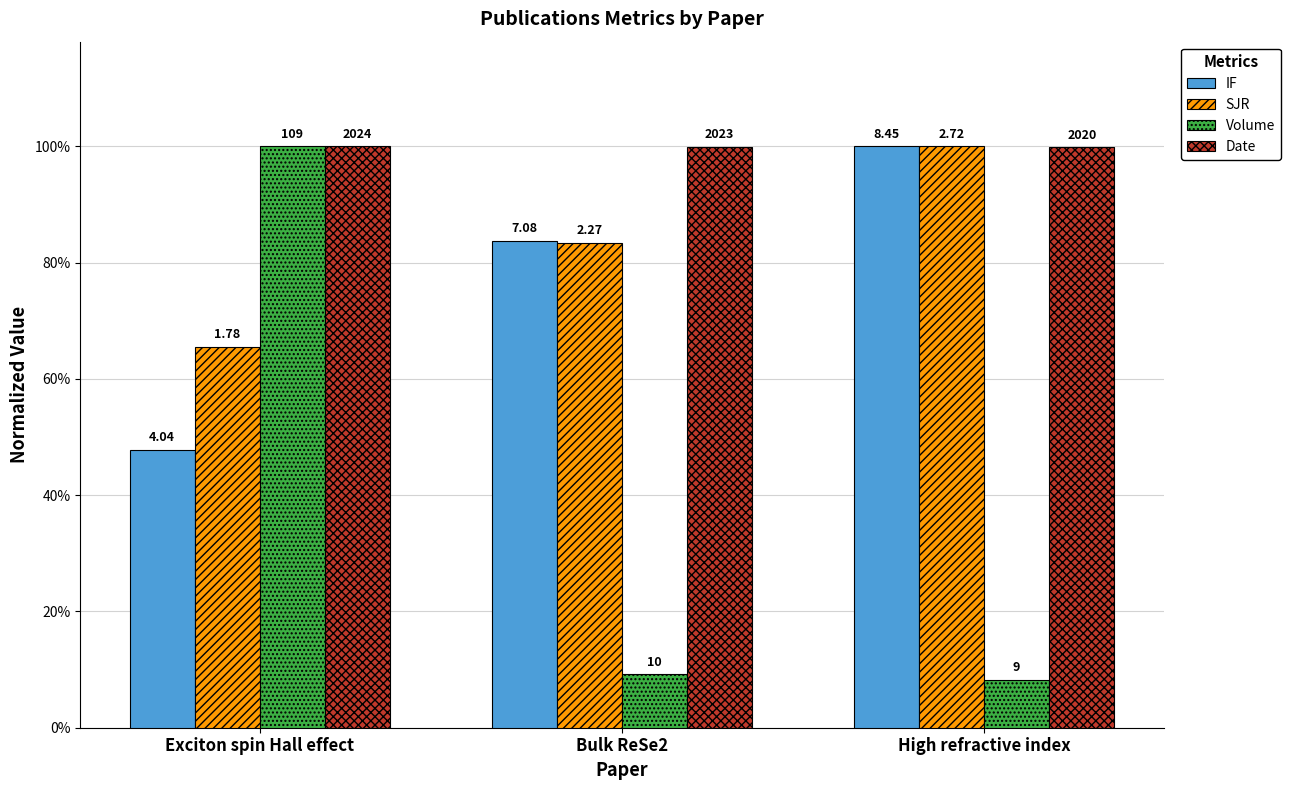

Does the chart contain stacked bars?

No